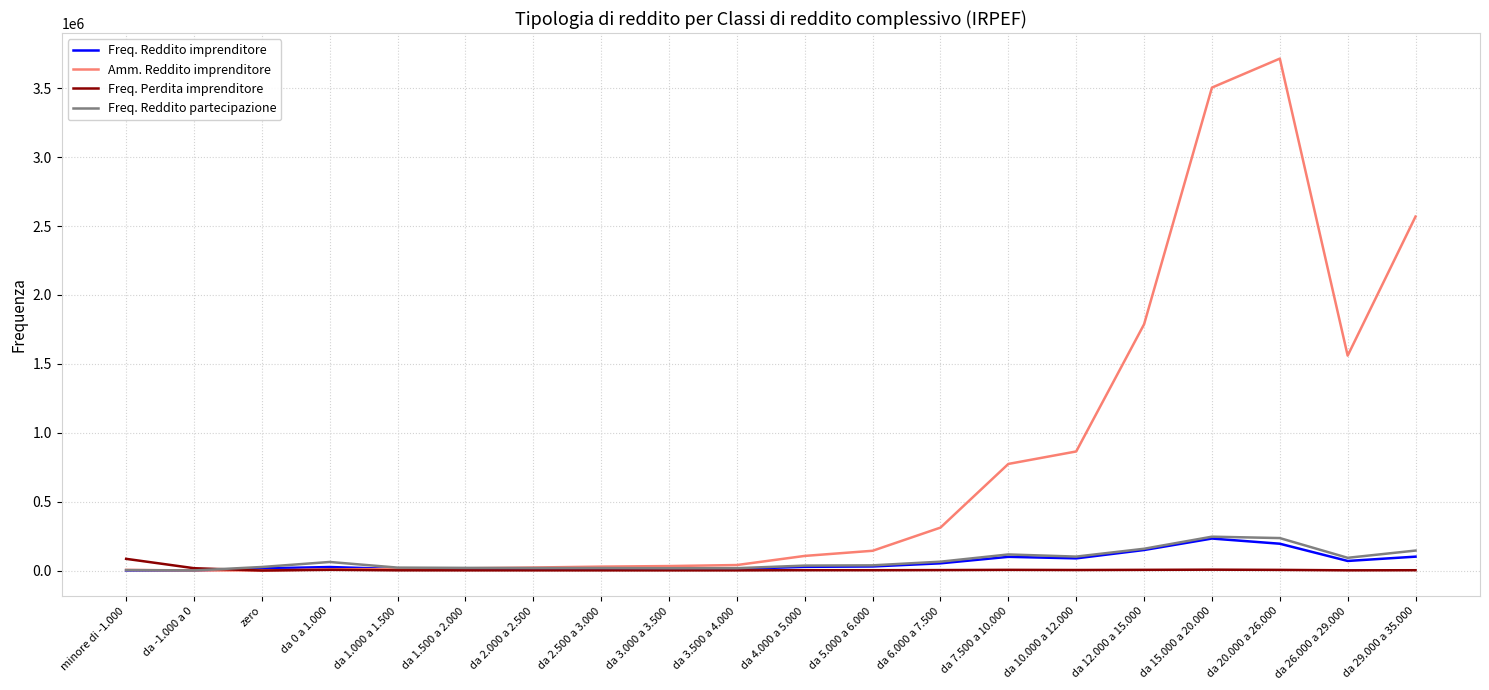

How many times do Freq. Reddito imprenditore and Freq. Perdita imprenditore cross each other?

1